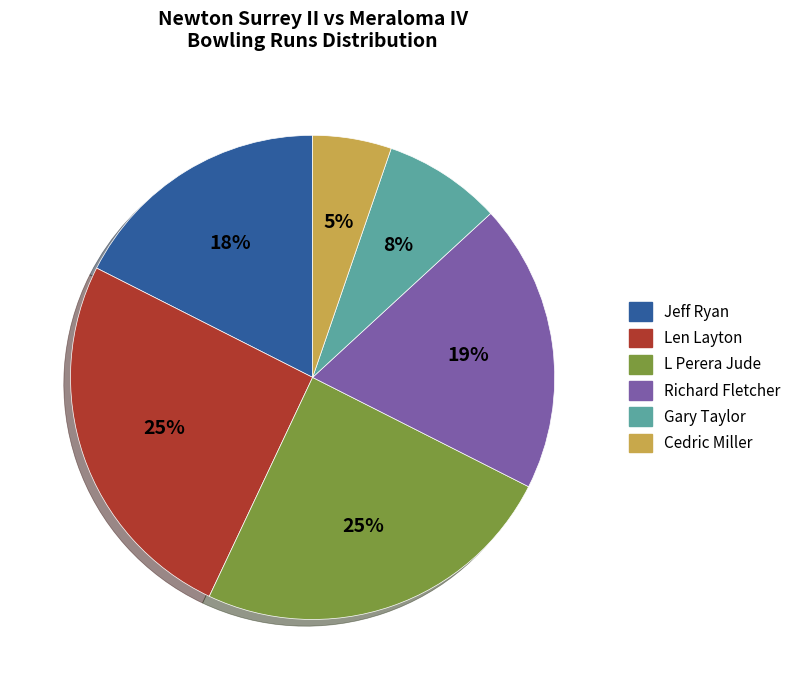

Combined, do Cedric Miller and L Perera Jude account for over 50%?

No